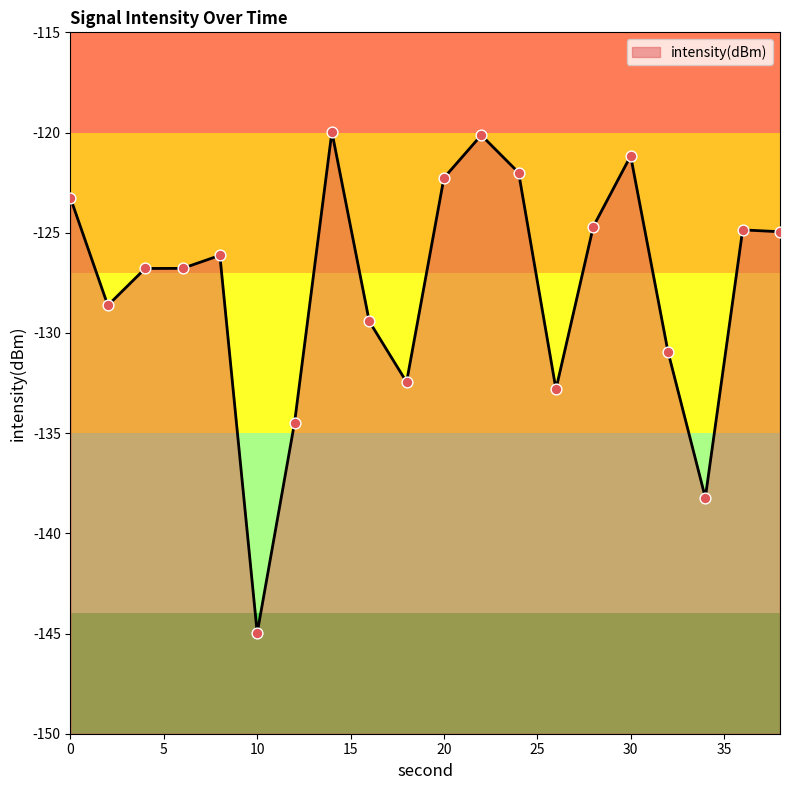

Which has a higher value, 34 or 26?

26